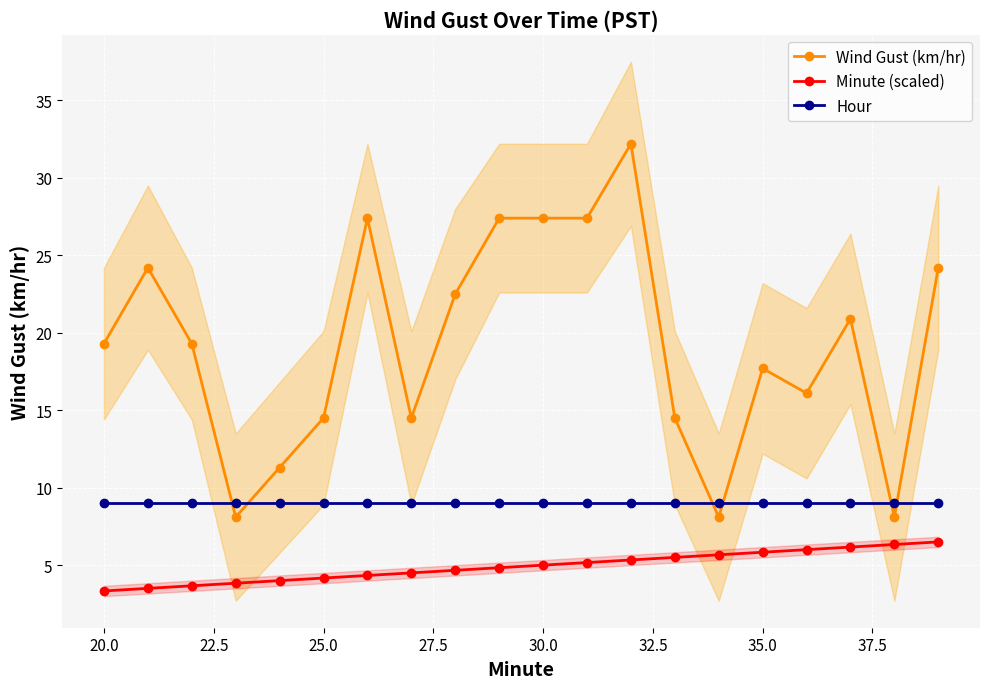

The Wind Gust (km/hr) series shows 19.3 at 20.0. True or false?

True